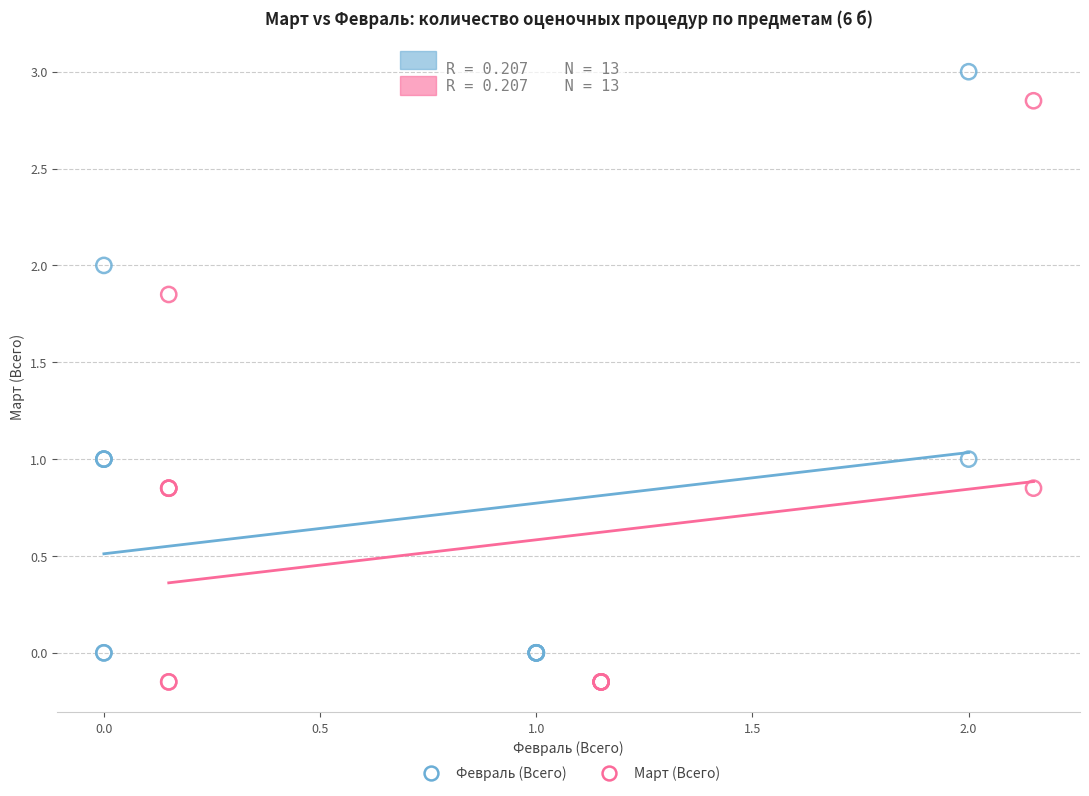

Which series reaches the minimum Y coordinate?

Март (Всего)